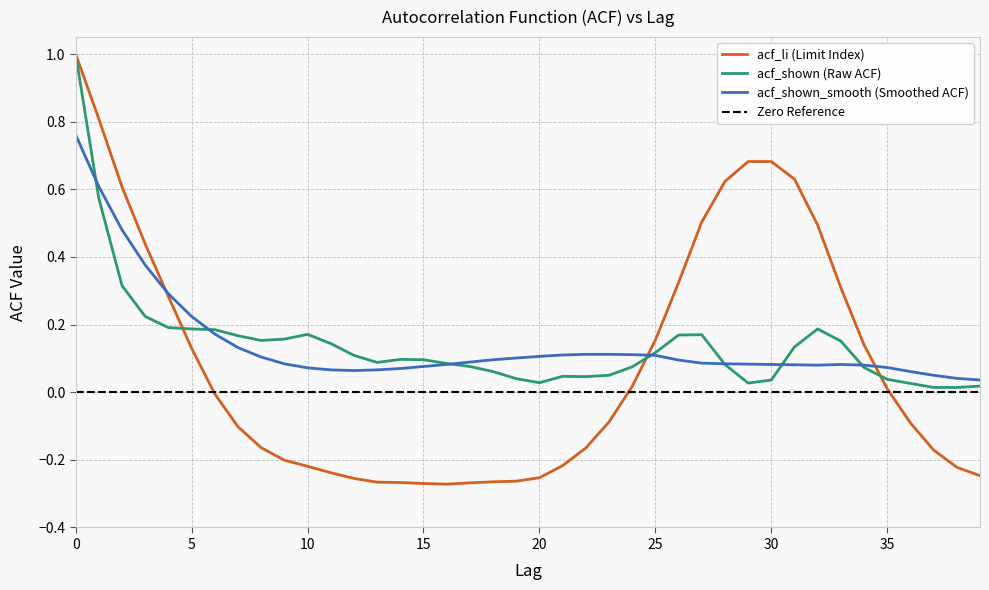

How many lines are shown in the chart?

3